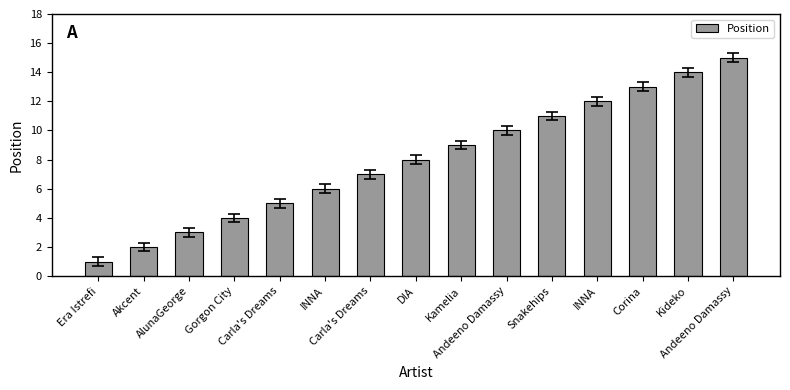

What is the value of the 10th bar from the left?

10